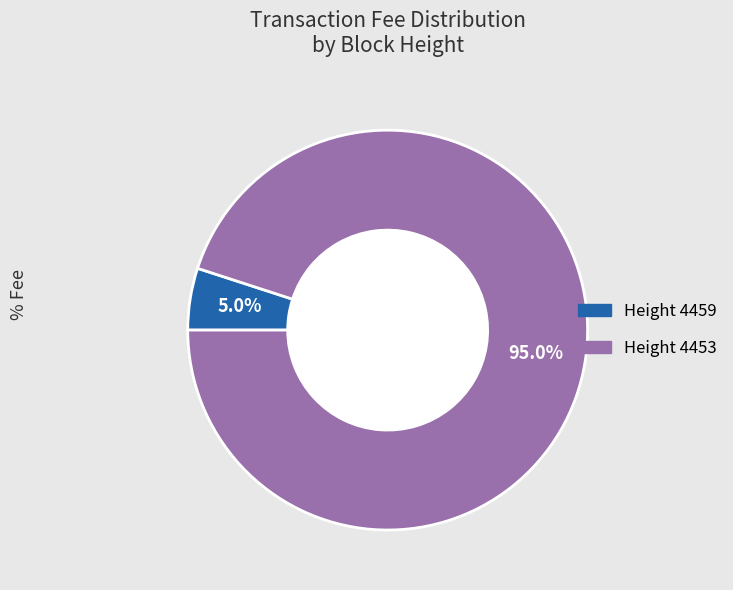

Is there a majority slice in this chart?

Yes